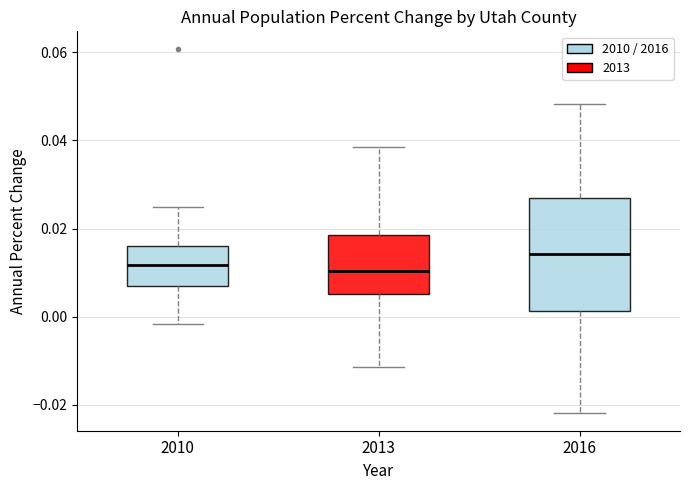

Comparing the boxes themselves (not the whiskers), which one is the tallest?

2016